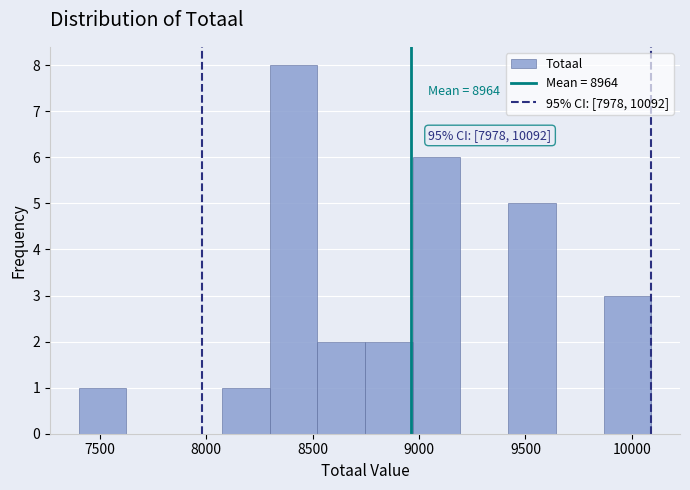

Over which range of the x-axis is the bar tallest?

8300 to 8500